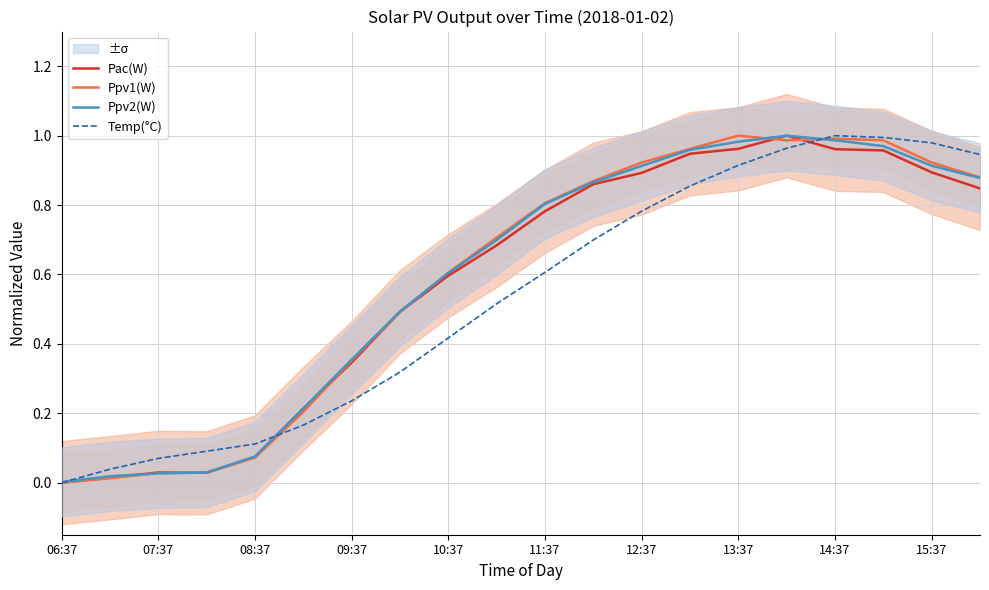

What is the difference between the maximum and second lowest values in the Ppv1(W) series?

1.0